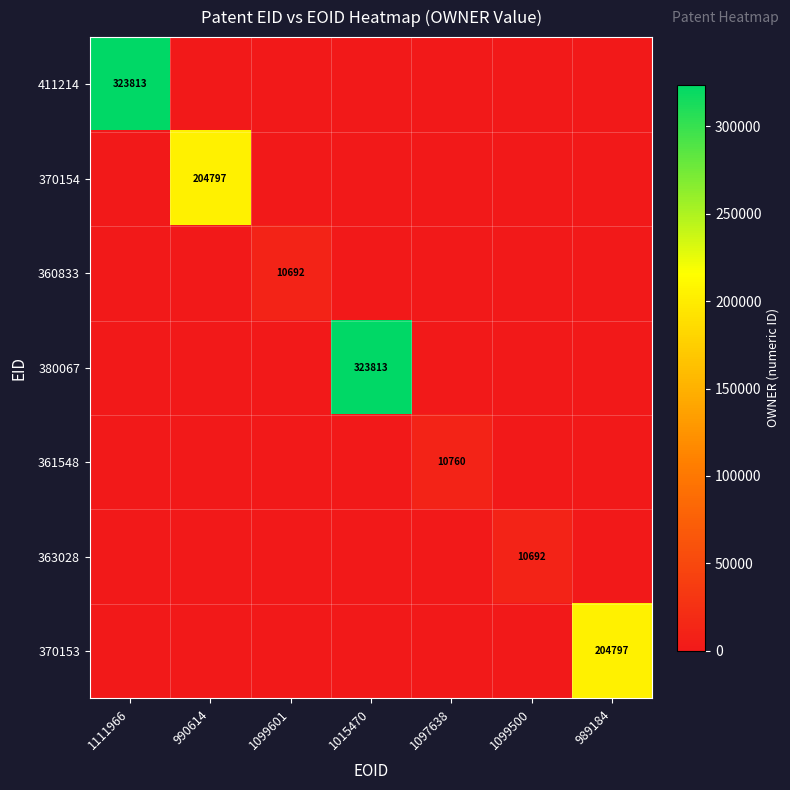

Between 989184 and 1111966, which is larger?

1111966